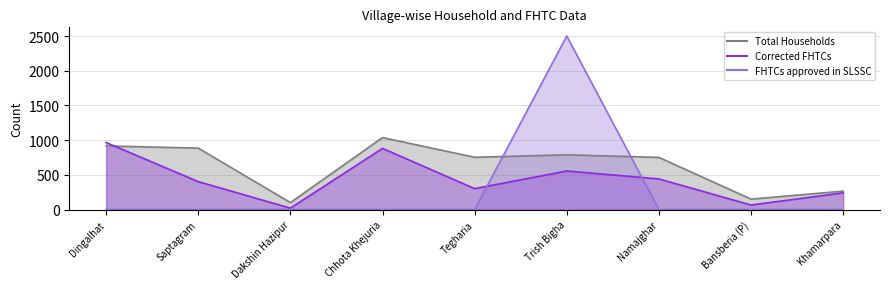

Between Tegharia and Khamarpara, which series saw the biggest shift?

Total Households